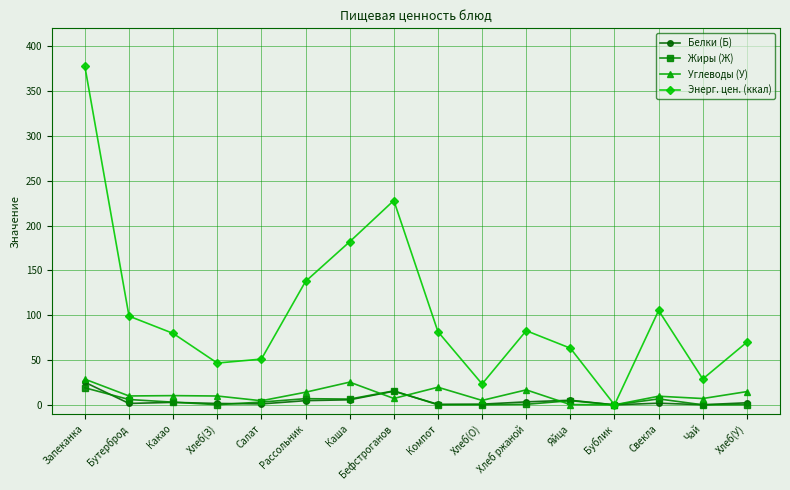

Is the value of Углеводы (У) at Хлеб ржаной greater than the value of Белки (Б) at Бутерброд?

Yes